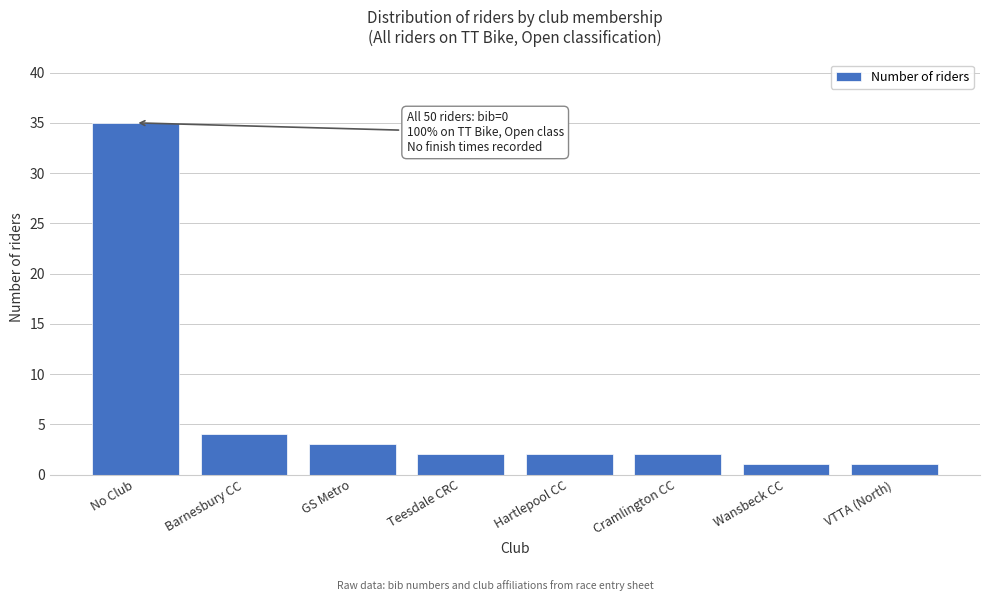

Reading right to left, transcribe all the data shown in this chart.

1	1	2	2	2	3	4	35